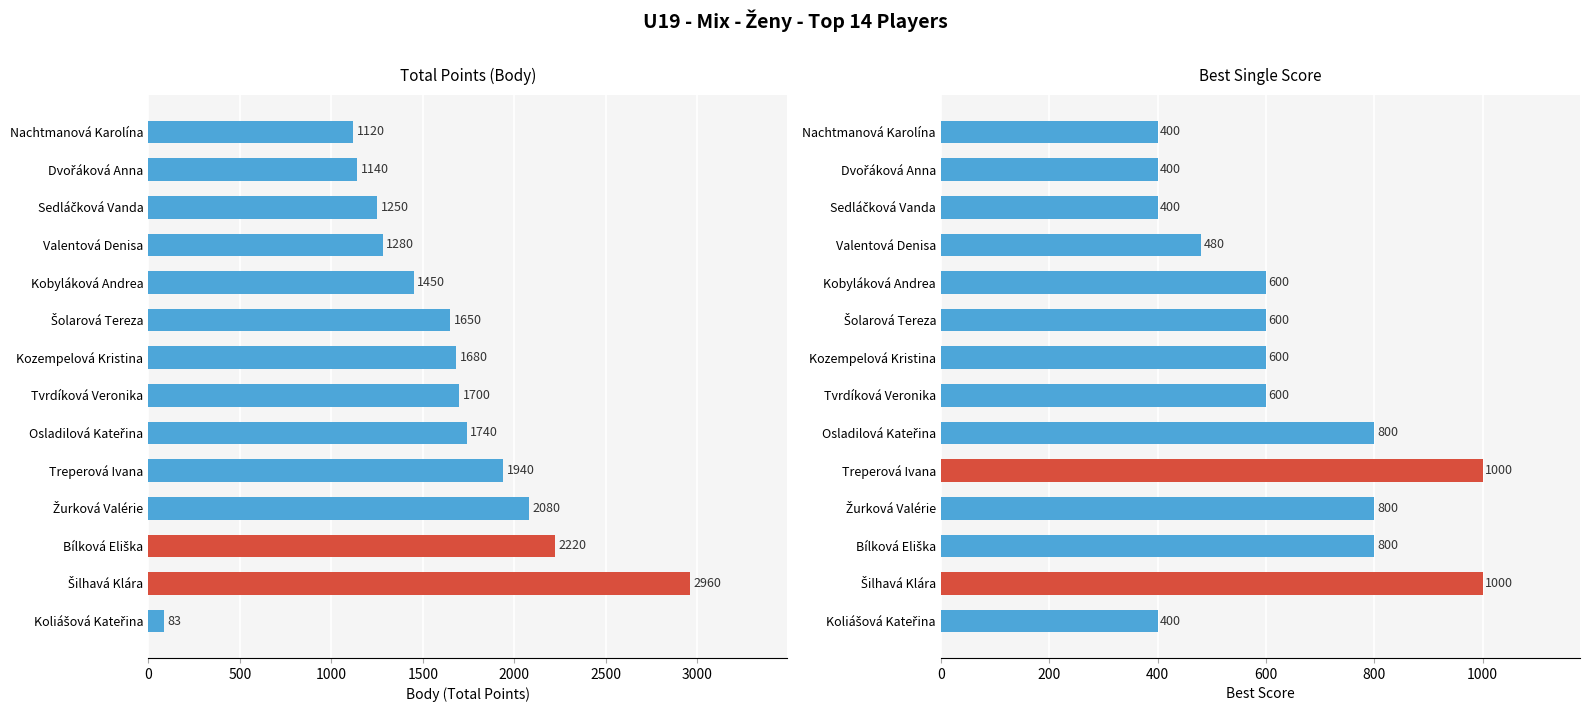

Which series changed the most between Šolarová Tereza and Kobyláková Andrea?

Body